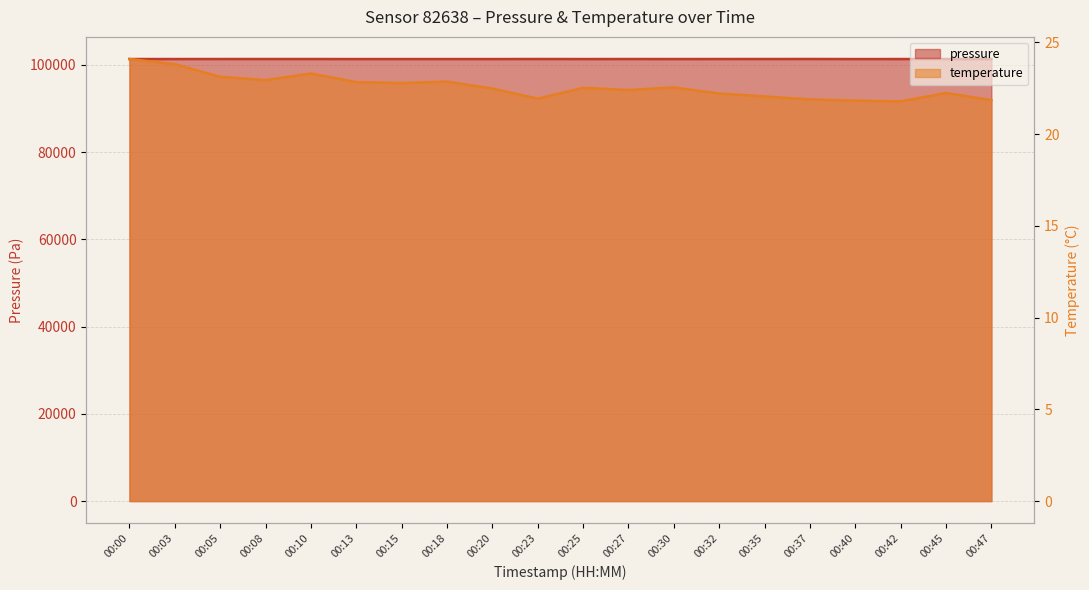

At 00:47, list the series in order from largest to smallest.

pressure, temperature